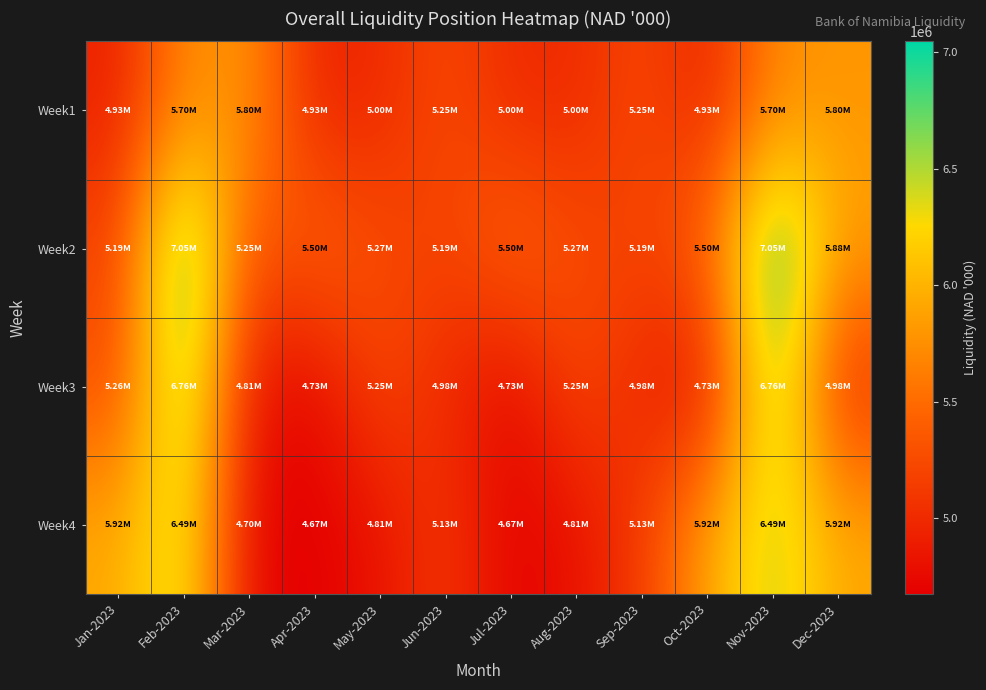

Reading left to right, what are all the values shown in this chart?

Week1: Jan-2023=4925886	Feb-2023=5700829	Mar-2023=5800204	Apr-2023=4925886	May-2023=5002484	Jun-2023=5247791	Jul-2023=4997807	Aug-2023=5002484	Sep-2023=5247791	Oct-2023=4925886	Nov-2023=5700829	Dec-2023=5800204
Week2: Jan-2023=5185231	Feb-2023=7047788	Mar-2023=5249864	Apr-2023=5497219	May-2023=5266902	Jun-2023=5185231	Jul-2023=5497219	Aug-2023=5266902	Sep-2023=5185231	Oct-2023=5497219	Nov-2023=7047788	Dec-2023=5883500
Week3: Jan-2023=5256729	Feb-2023=6763417	Mar-2023=4813783	Apr-2023=4727565	May-2023=5249864	Jun-2023=4981796	Jul-2023=4727565	Aug-2023=5249864	Sep-2023=4981796	Oct-2023=4727565	Nov-2023=6763417	Dec-2023=4981796
Week4: Jan-2023=5923802	Feb-2023=6489615	Mar-2023=4700785	Apr-2023=4673439	May-2023=4813783	Jun-2023=5129817	Jul-2023=4673439	Aug-2023=4813783	Sep-2023=5129817	Oct-2023=5923802	Nov-2023=6489615	Dec-2023=5923802